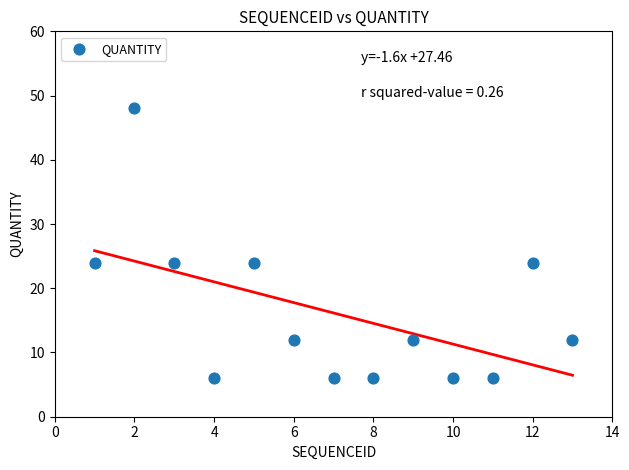

What is the range of X values (max minus min)?

12